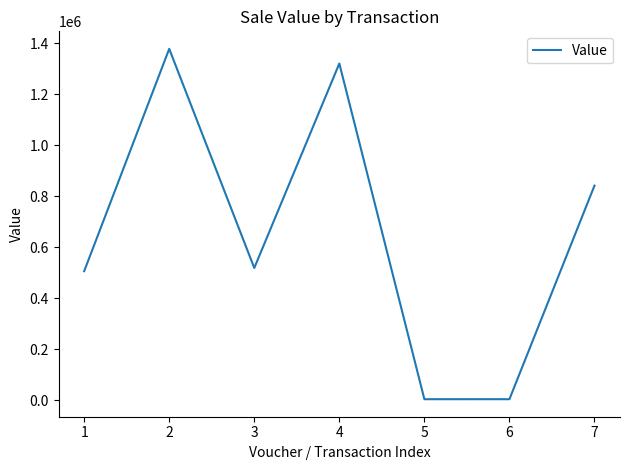

Does the chart have visible grid lines?

No